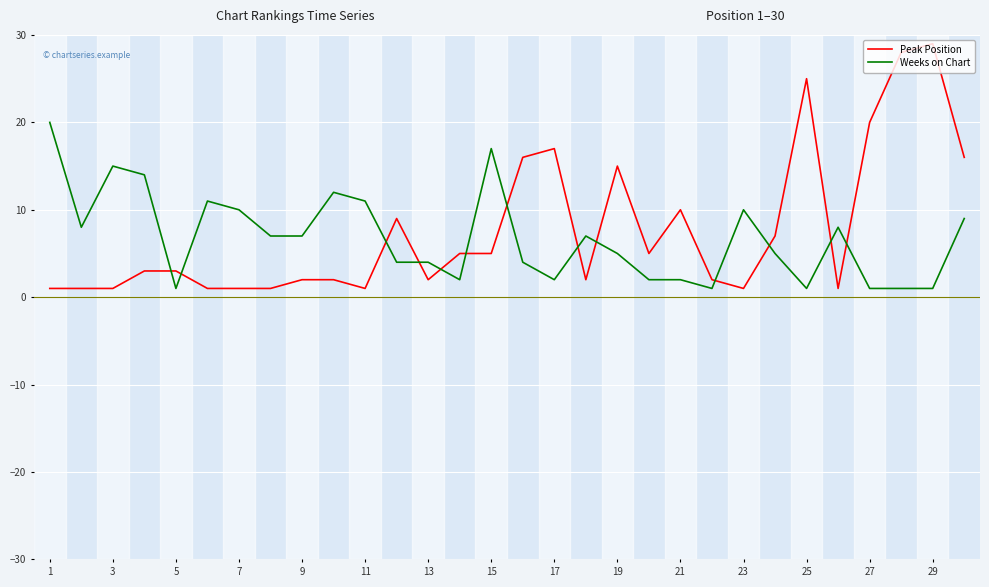

What is the maximum value shown in the chart?

29